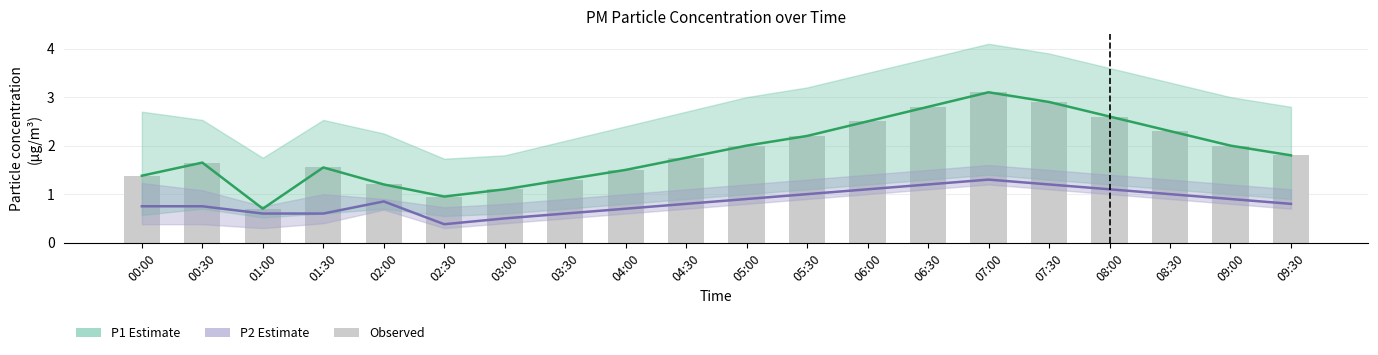

At which category is the sum across all series the highest?

07:00